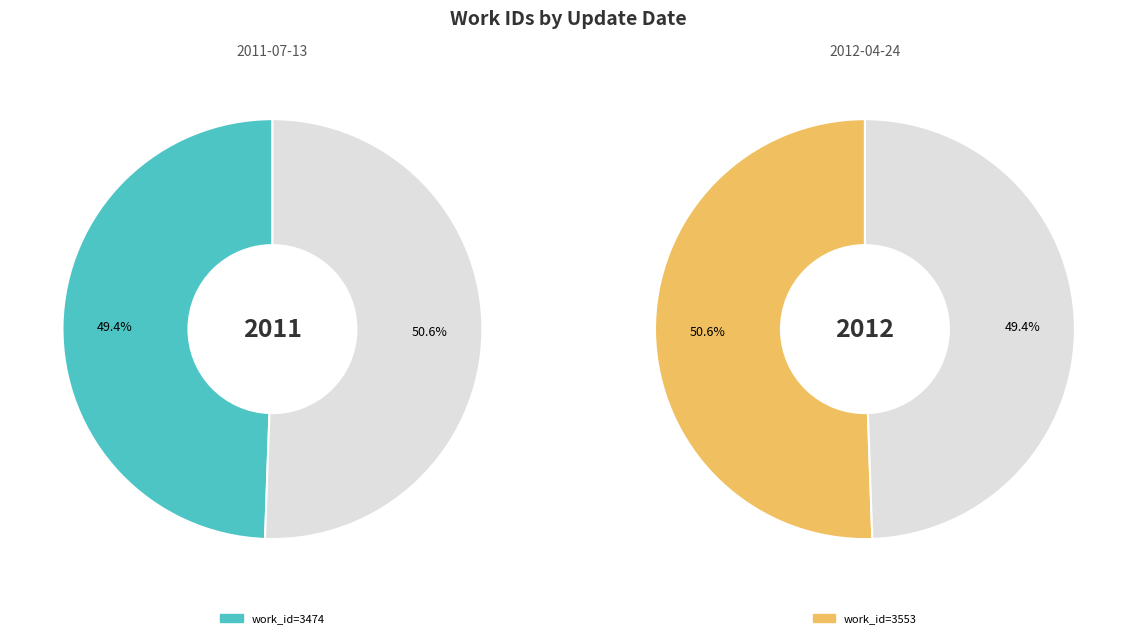

Combined, what portion of the pie is 2011-07-13 and 2012-04-24?

100.0%